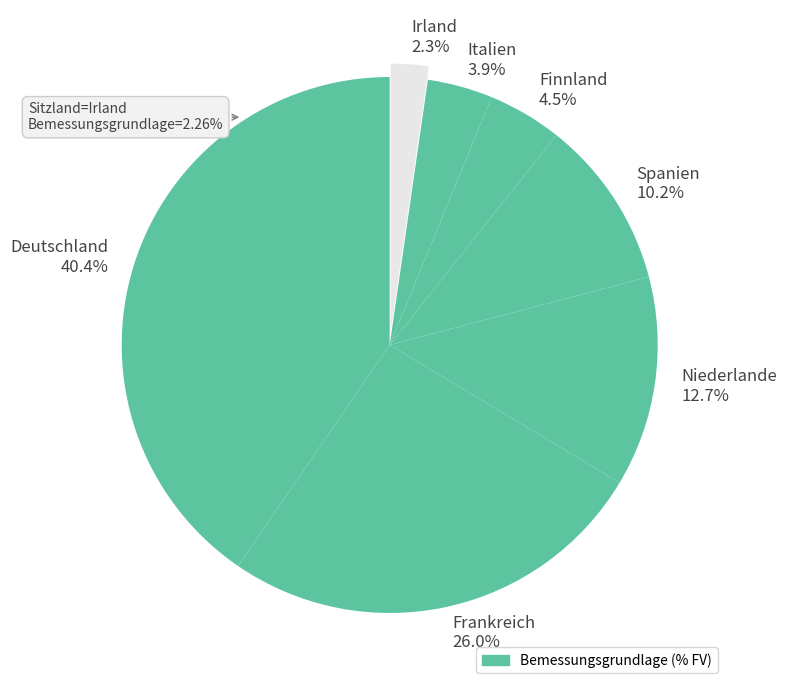

What is the change in value from Italien to Irland?

-1.6